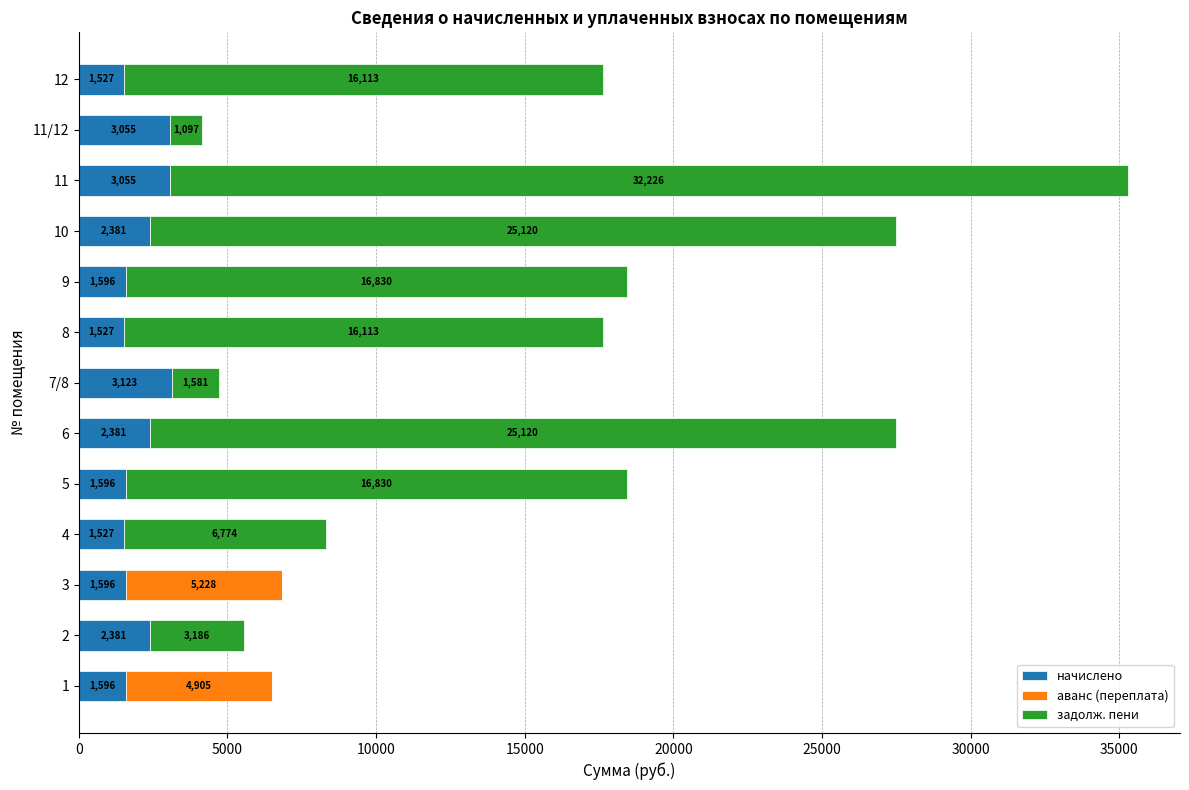

Read the начислено value at 5.

1595.5